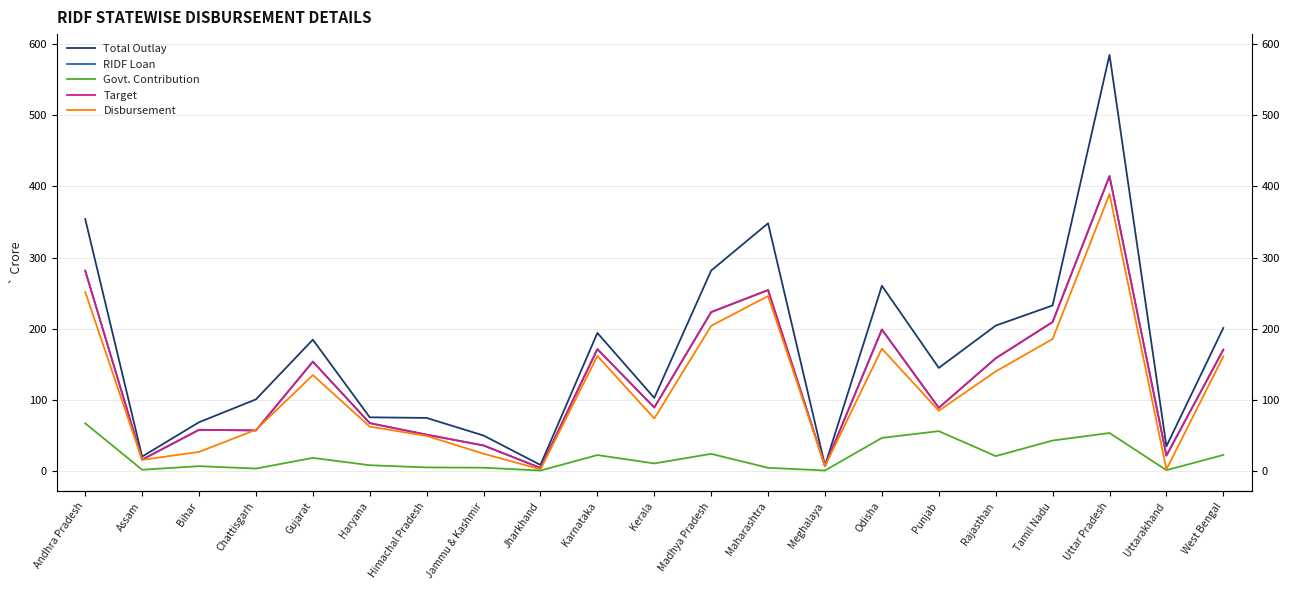

True or false: RIDF Loan has more than 2 points higher than both neighbors.

True